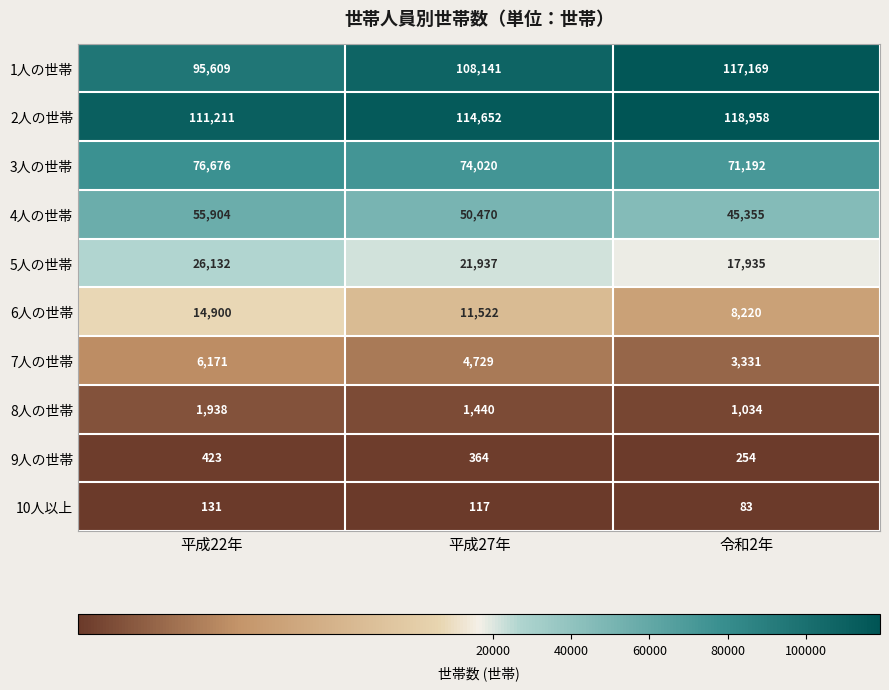

At how many categories does at least one series exceed 39635?

3